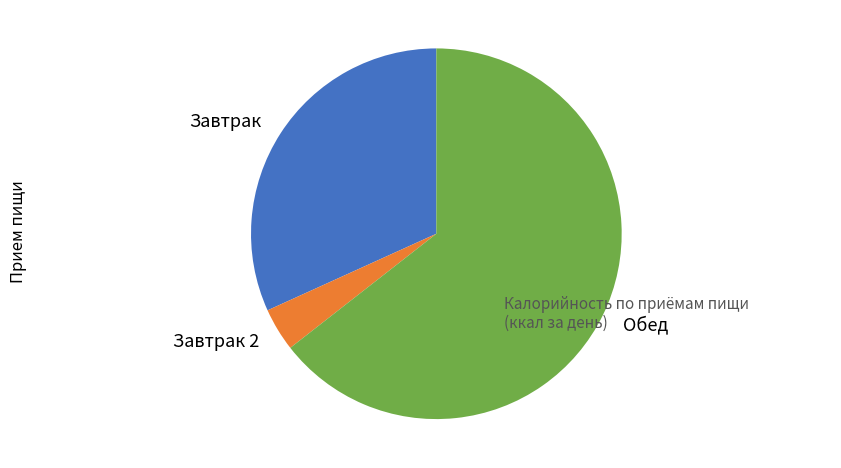

Which slice is the smallest?

Завтрак 2